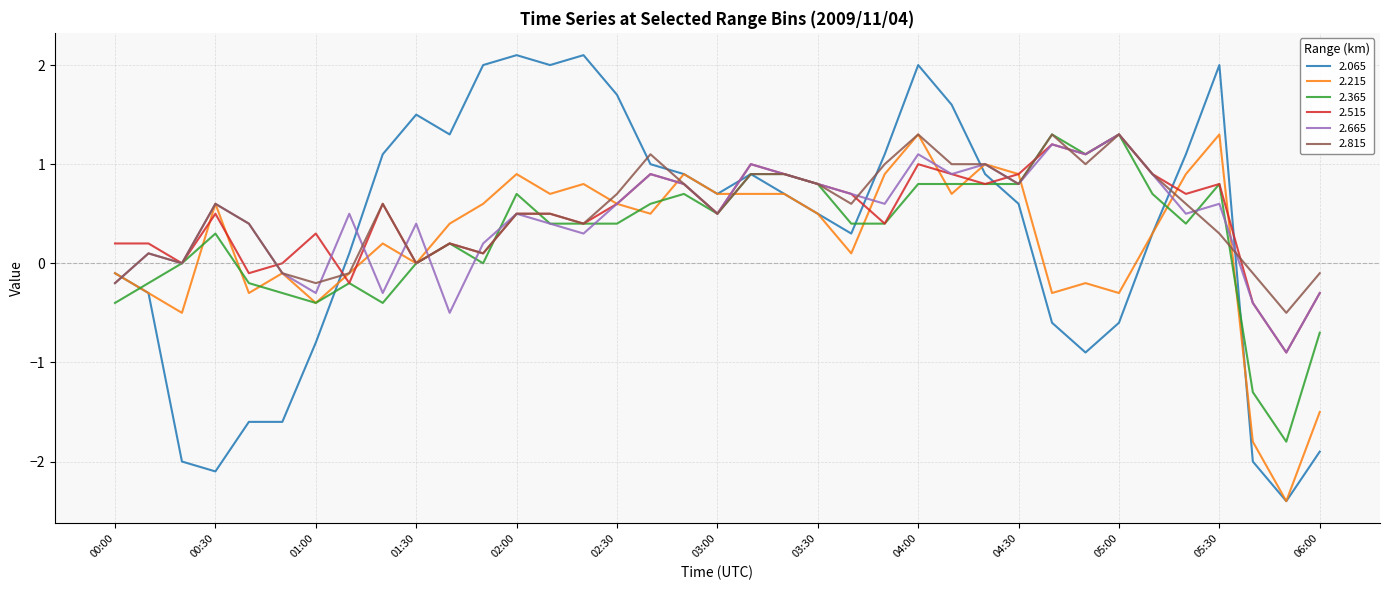

True or false: 2.665 and 2.215 cross at least once.

True